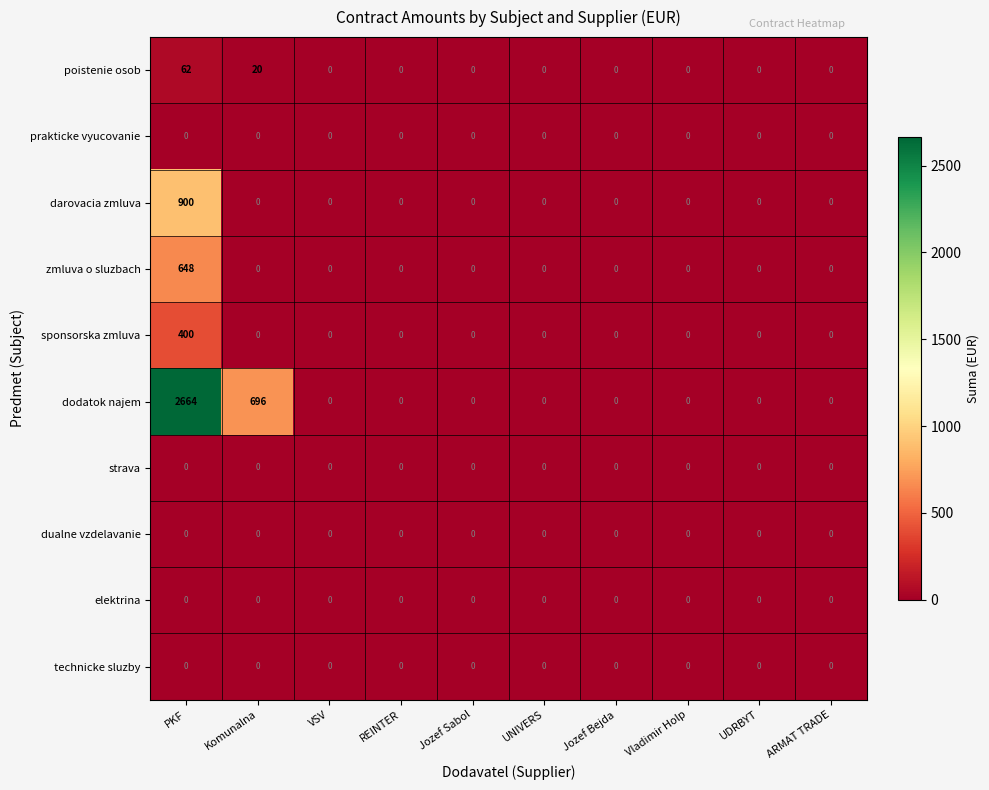

Which category has the highest value across all series?

PKF